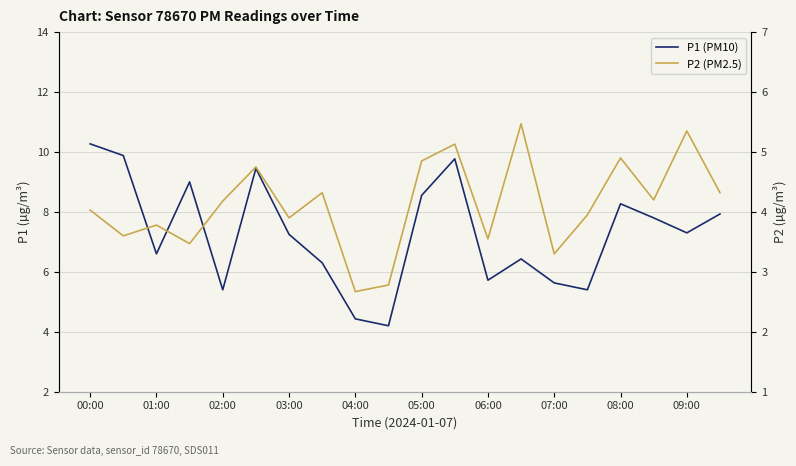

What is the sum of all P1 (PM10) values?

145.6